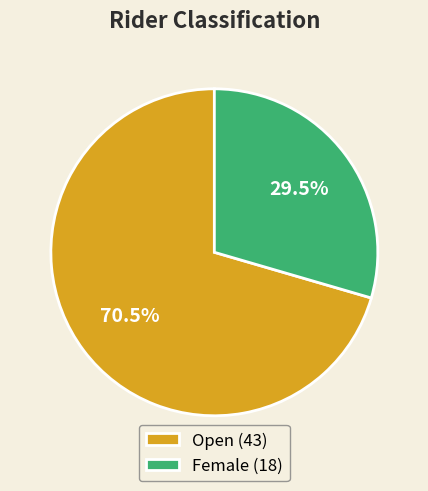

Which category has the biggest portion of the pie?

Open